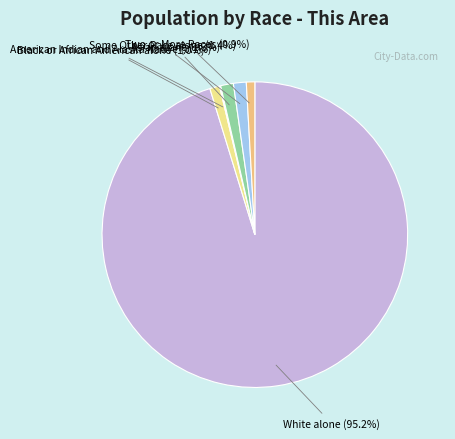

What percentage is the Asian alone slice, to the nearest percent?

1%